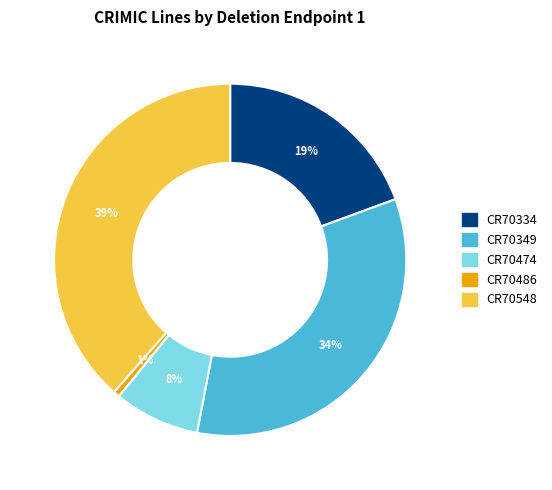

Count the number of slices in the pie.

5